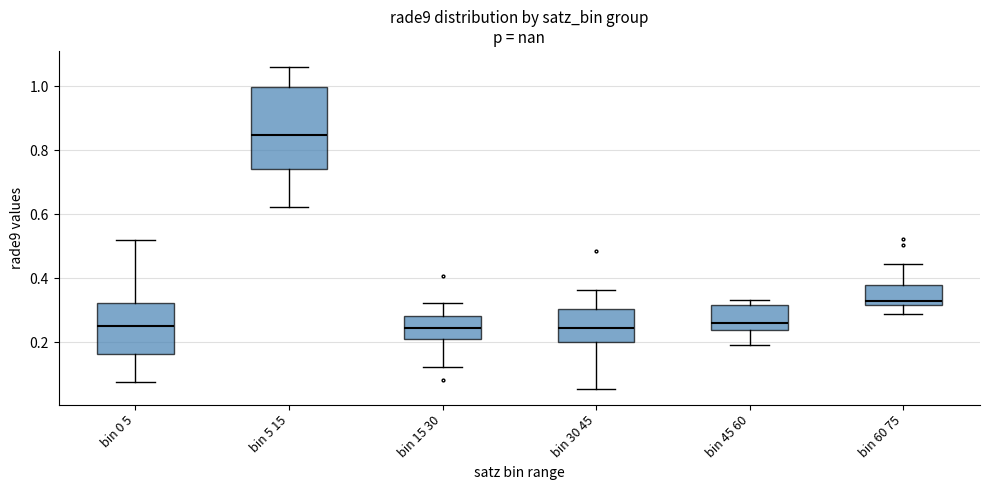

Which box is the tallest, from its lower edge to its upper edge?

bin 5 15